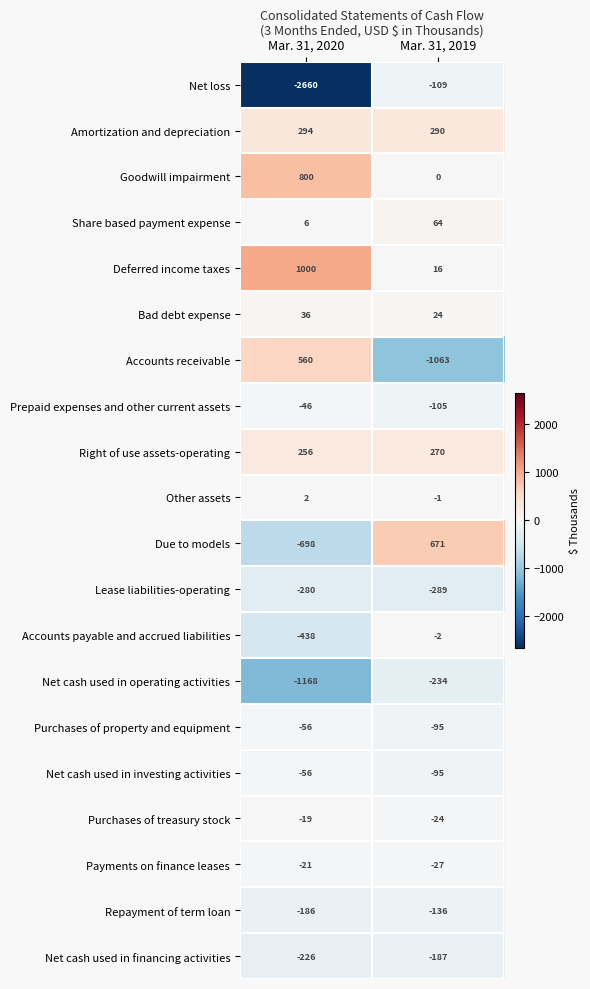

Is it true that Other assets equals 3 at Mar. 31, 2020?

False